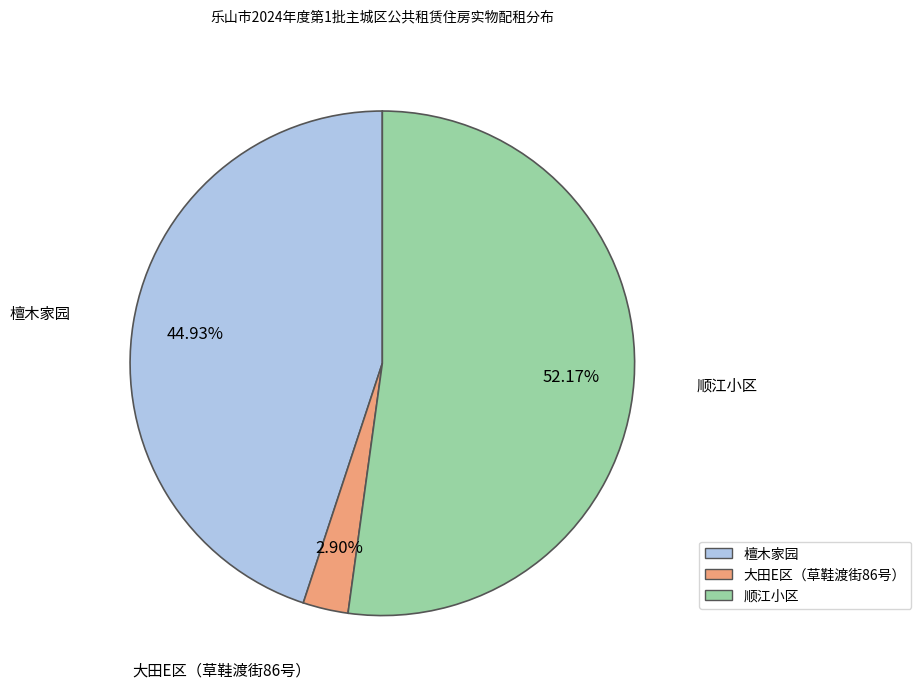

Rank the categories by value from highest to lowest.

顺江小区, 檀木家园, 大田E区（草鞋渡街86号）